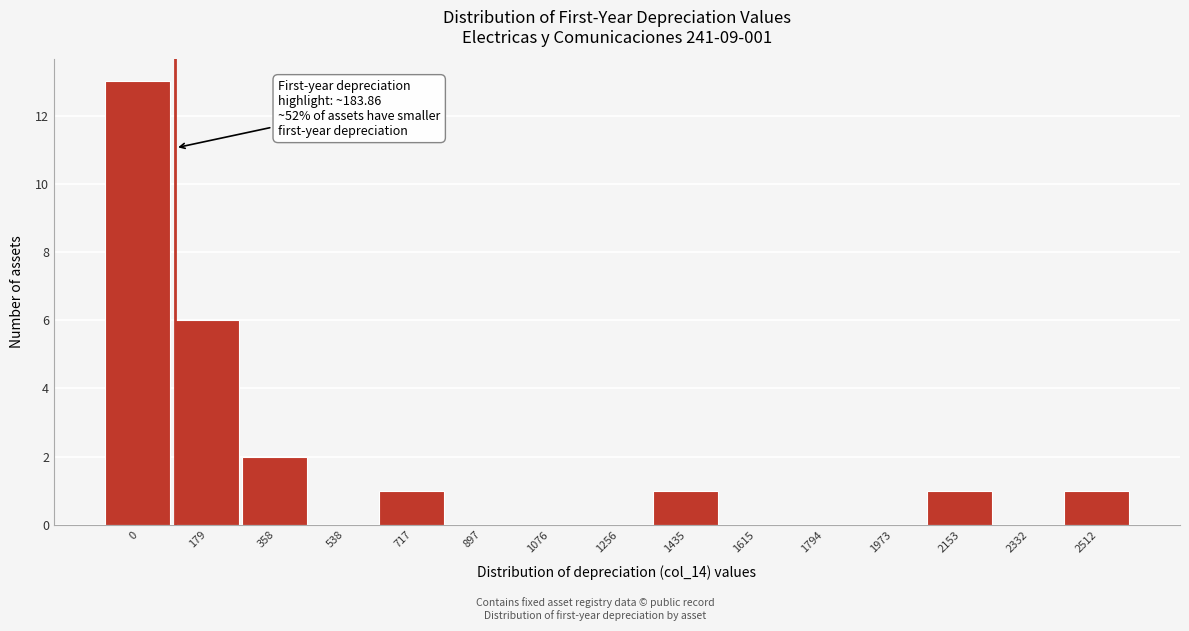

Reading left to right, transcribe all the data shown in this chart.

0=13	179=6	358=2	538=0	717=1	897=0	1076=0	1256=0	1435=1	1615=0	1794=0	1973=0	2153=1	2332=0	2512=1